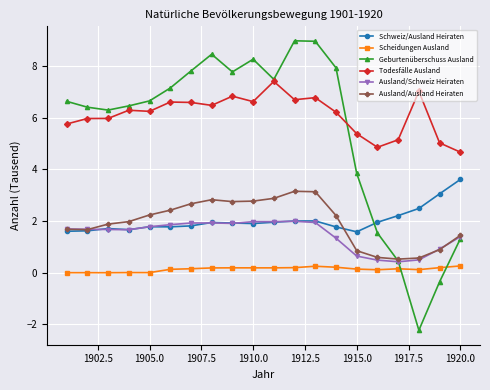

How many lines are shown in the chart?

6